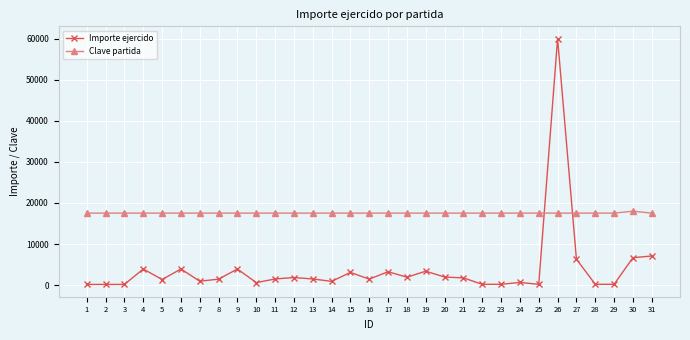

Rank the series at 25 from lowest to highest value.

Importe ejercido, Clave partida